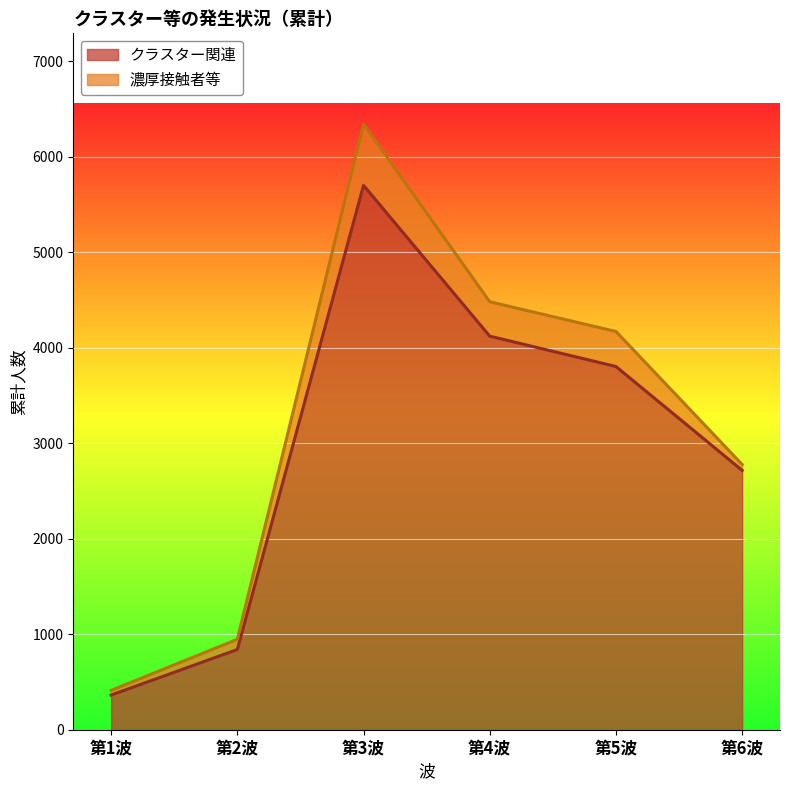

What position from the right is 第5波?

2